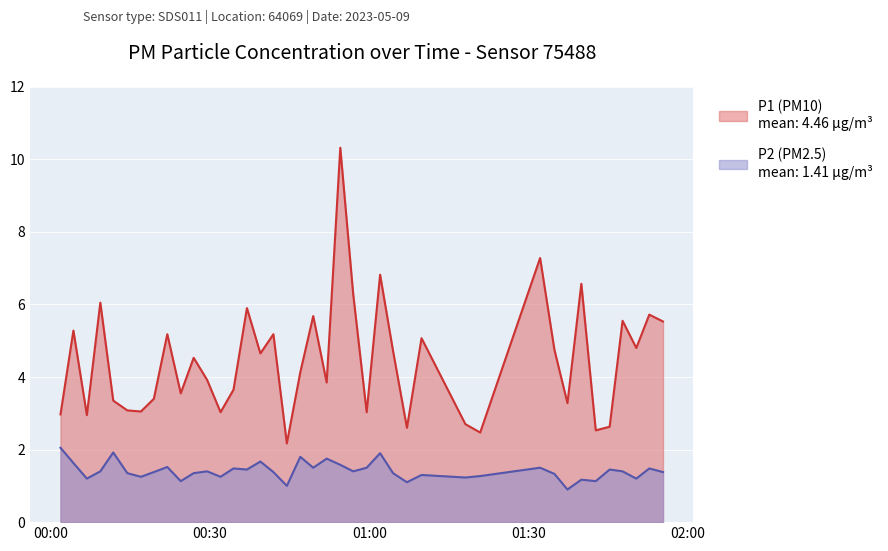

What is the minimum value for P2?

0.9